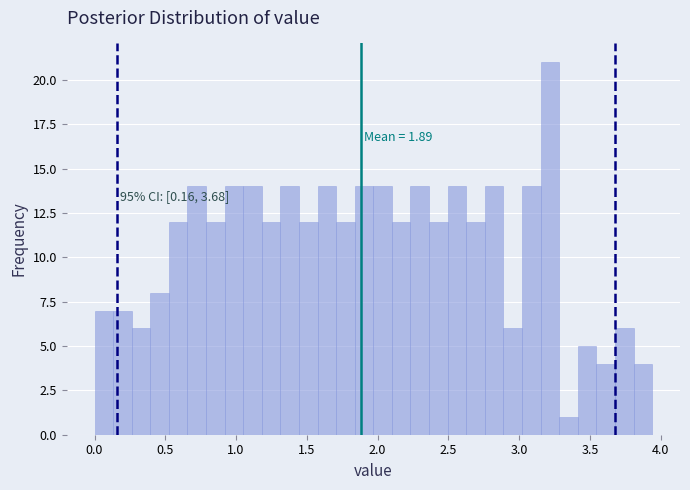

Read against the x-axis, roughly where is the centre of the tallest bar?

3.20